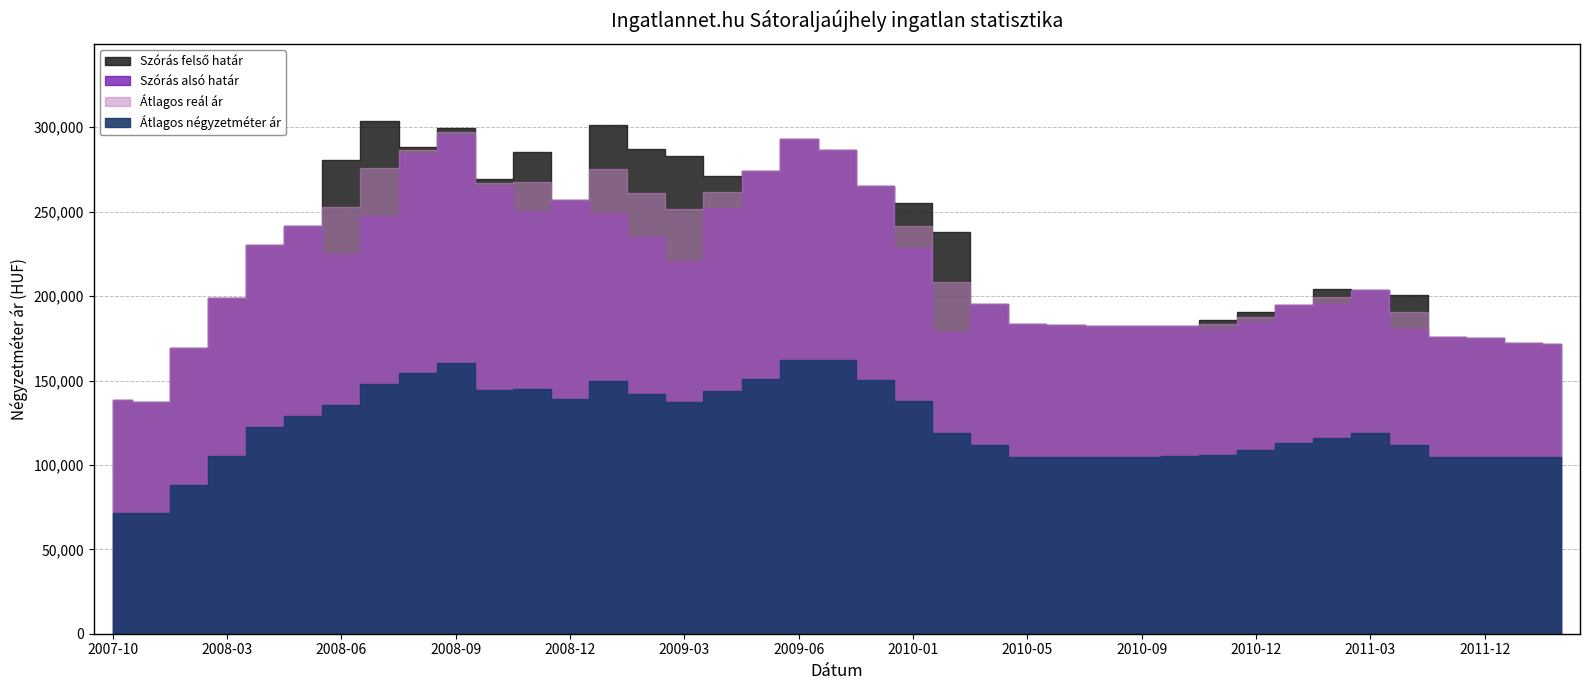

Where is the first local maximum for Átlagos négyzetméter ár?

2008-09